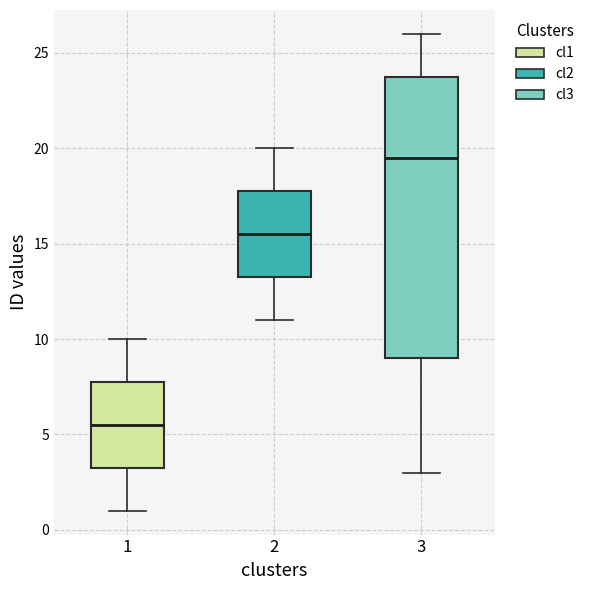

Reading left to right, read every box against the y-axis: the position of its median line, the range the box covers, and the ends of its whiskers. The values are not printed on the chart, so give them approximately, as read against the axis.

1: median 5.5, box 3.5 to 8.0, whiskers 1.0 to 10.0
2: median 15.5, box 13.5 to 18.0, whiskers 11.0 to 20.0
3: median 19.5, box 9.0 to 24.0, whiskers 3.0 to 26.0